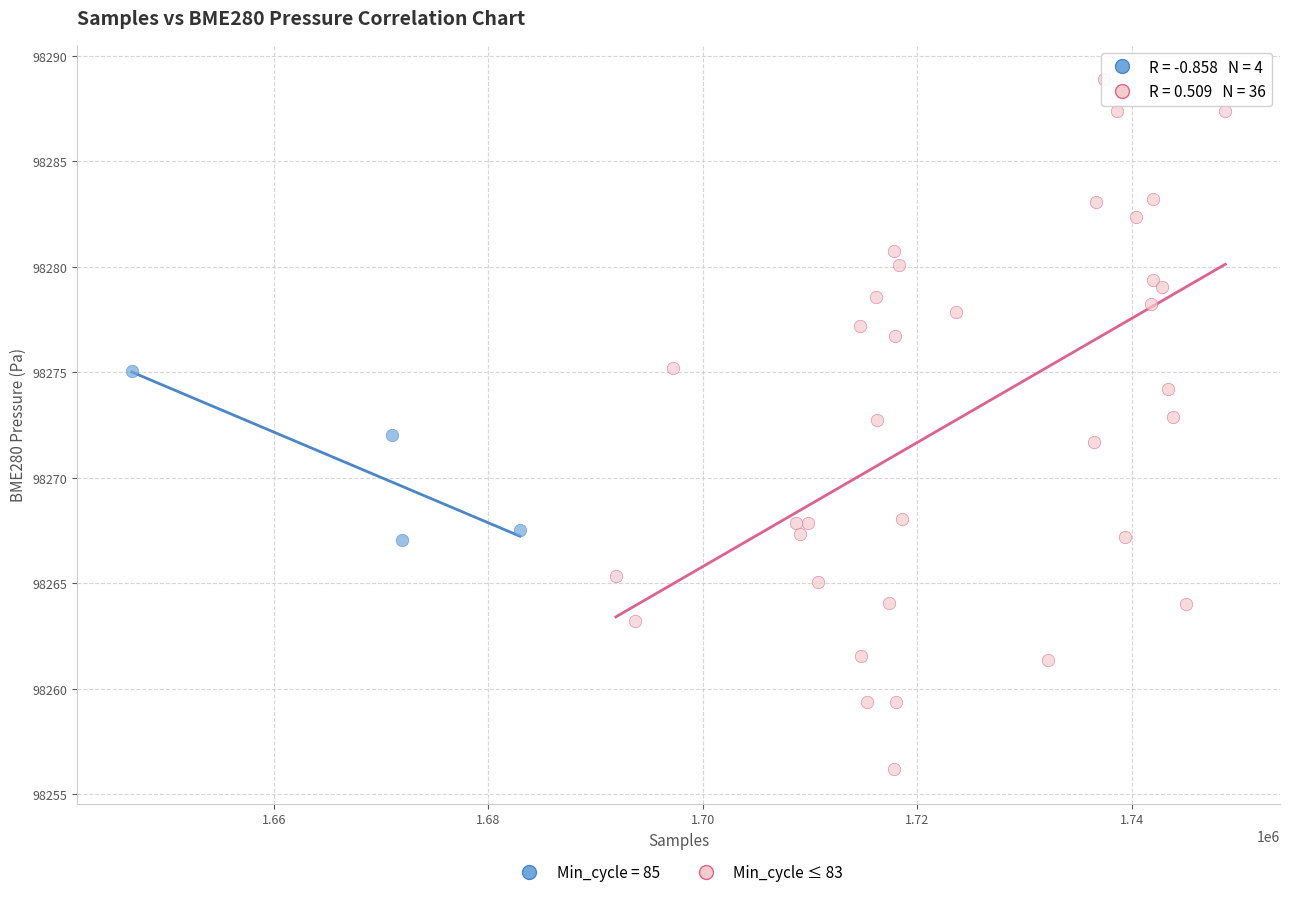

Which series reaches the minimum Y coordinate?

Min_cycle ≤ 83